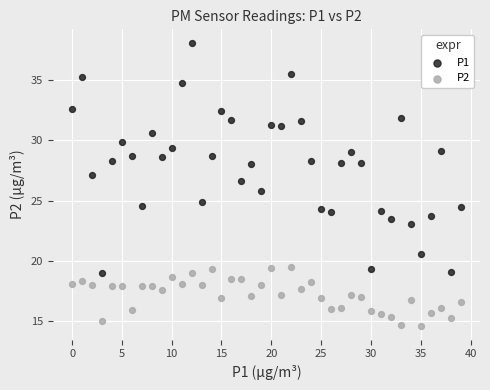

Which series has the widest spread of Y values?

P1